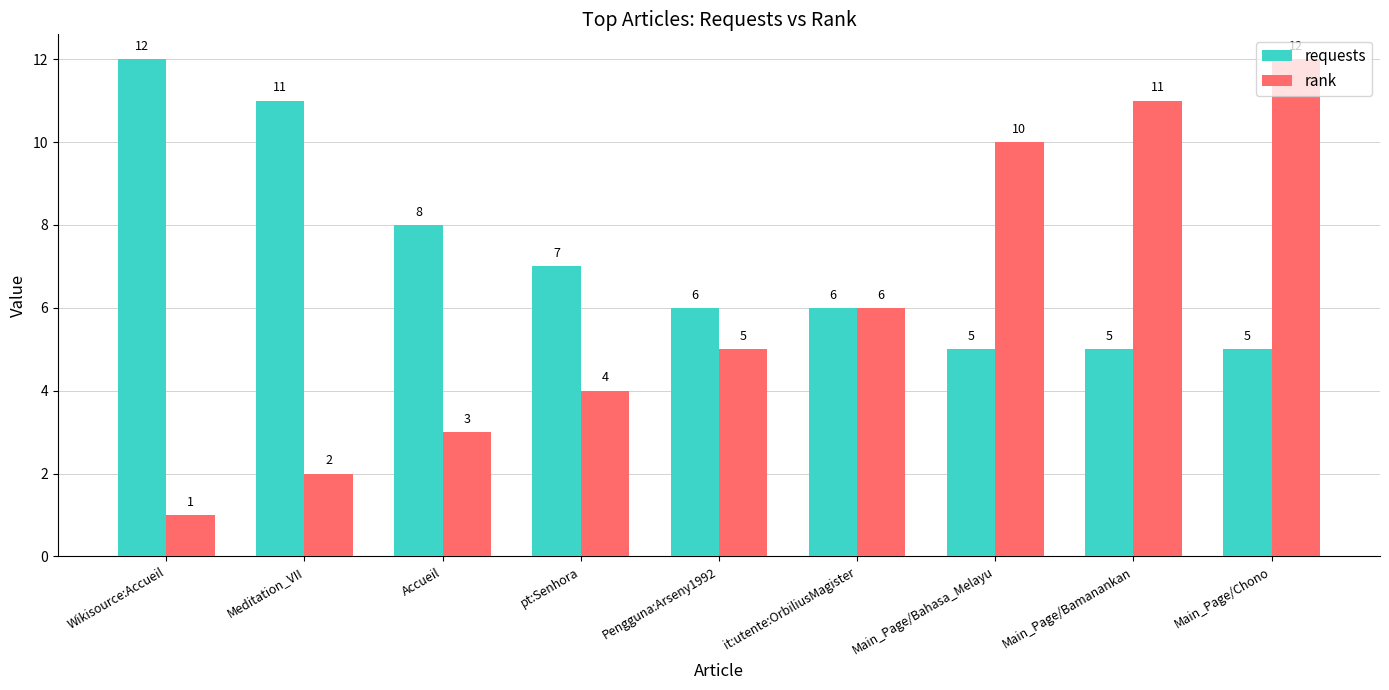

True or false: requests has a value of 8 at Main_Page/Bahasa_Melayu.

False